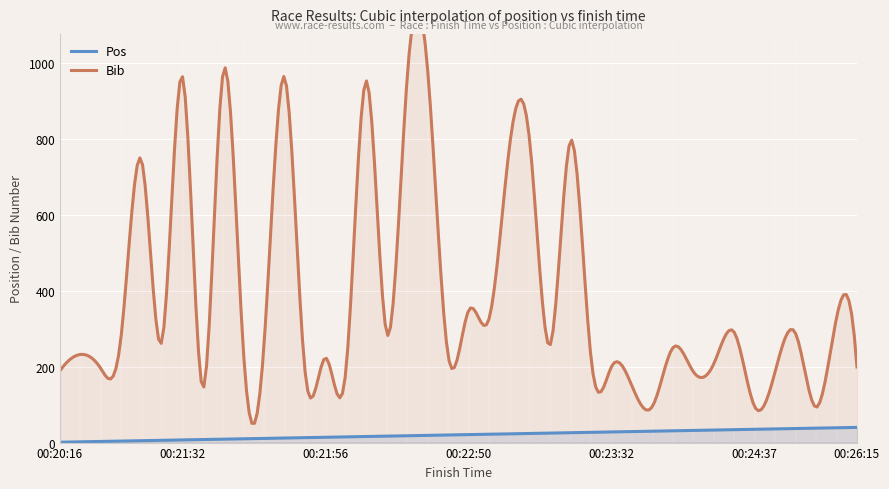

At which category does the chart reach its minimum across all series?

00:20:16